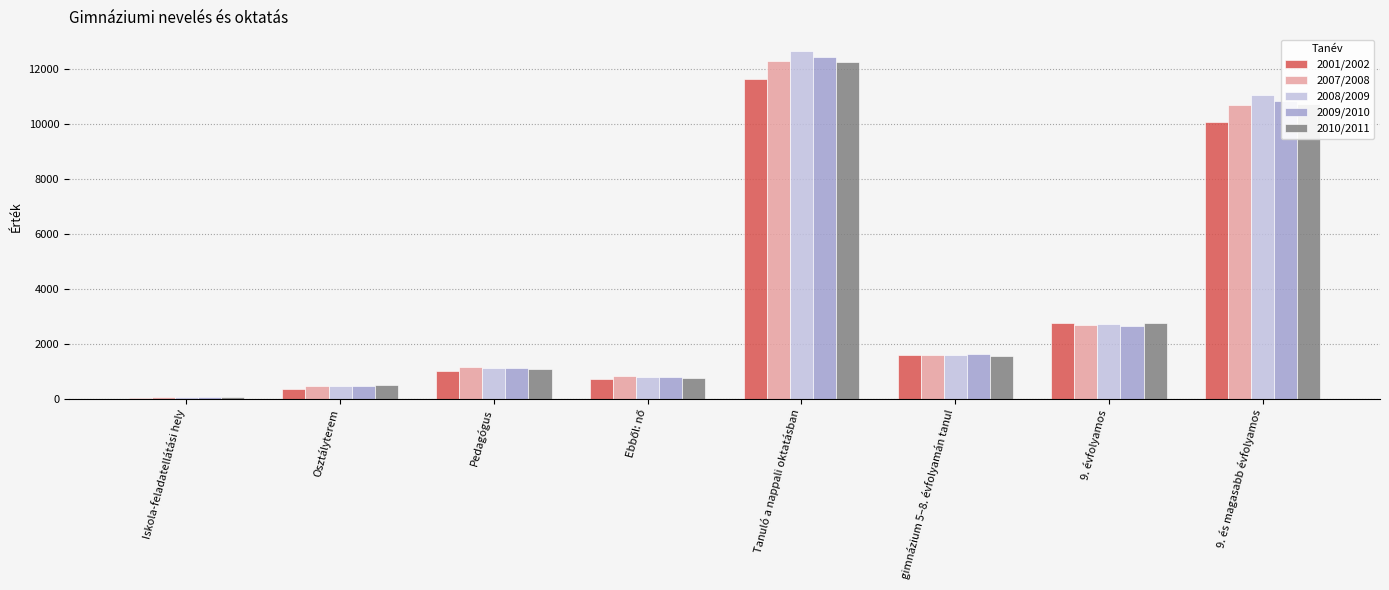

At which label is 2007/2008 closest to 6176?

9. évfolyamos